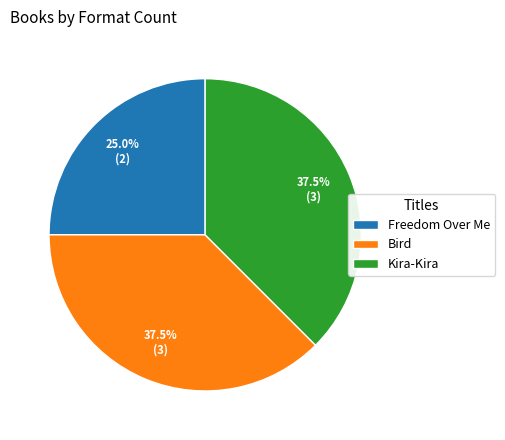

What is the total percentage of Kira-Kira and Freedom Over Me?

62.5%